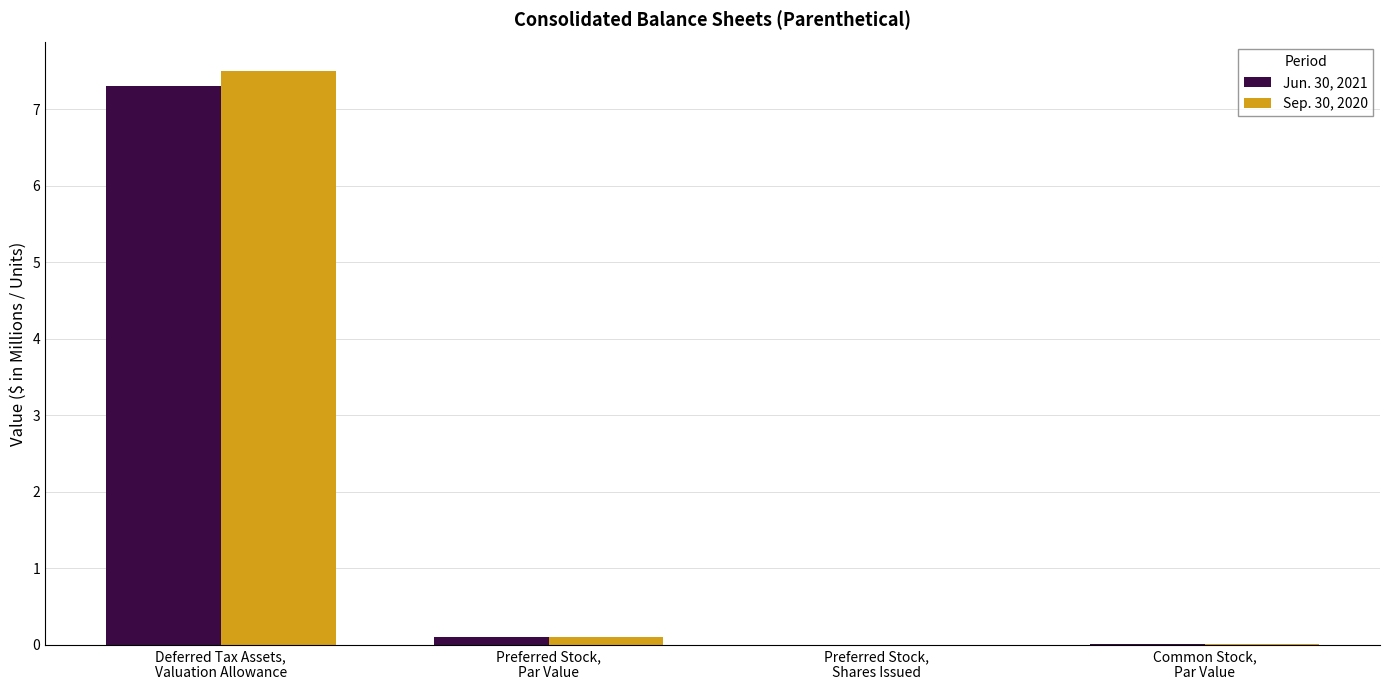

What are all the series names shown in the legend?

Jun. 30, 2021, Sep. 30, 2020